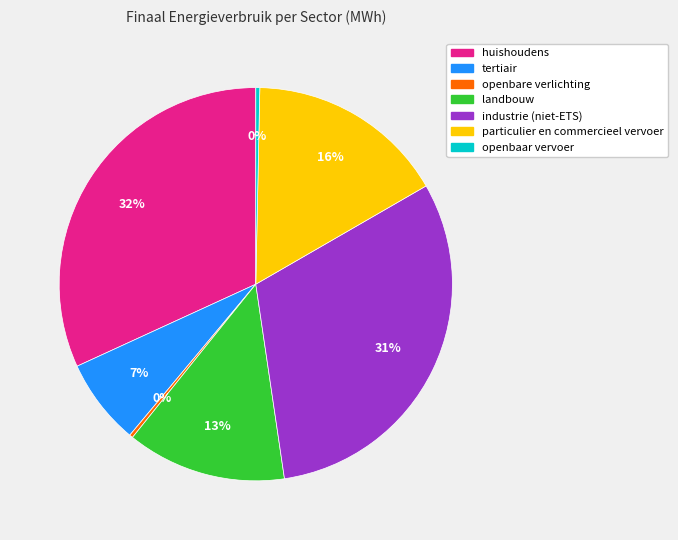

Which has a higher value, openbare verlichting or tertiair?

tertiair